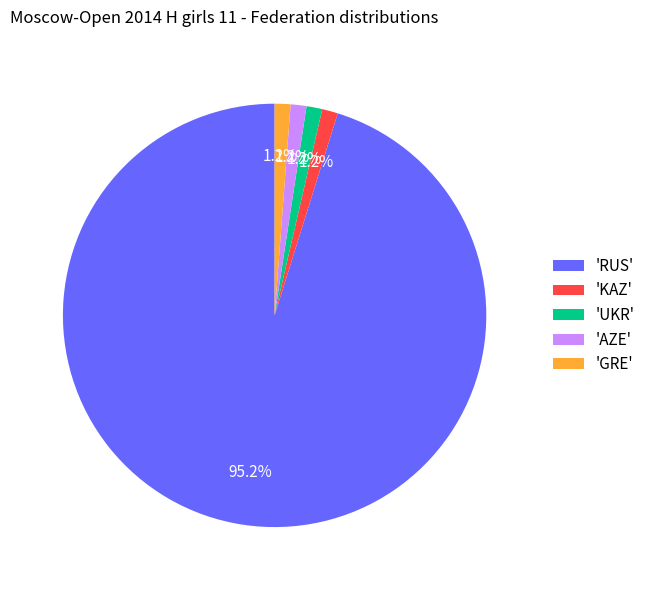

What is the largest slice in the pie chart?

'RUS'